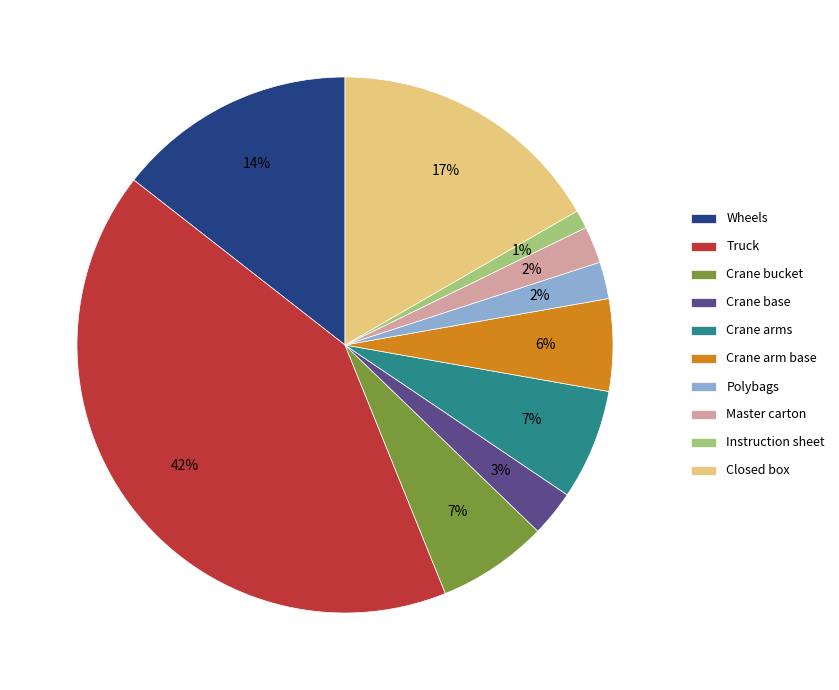

Combined, do Crane bucket and Instruction sheet account for over 50%?

No